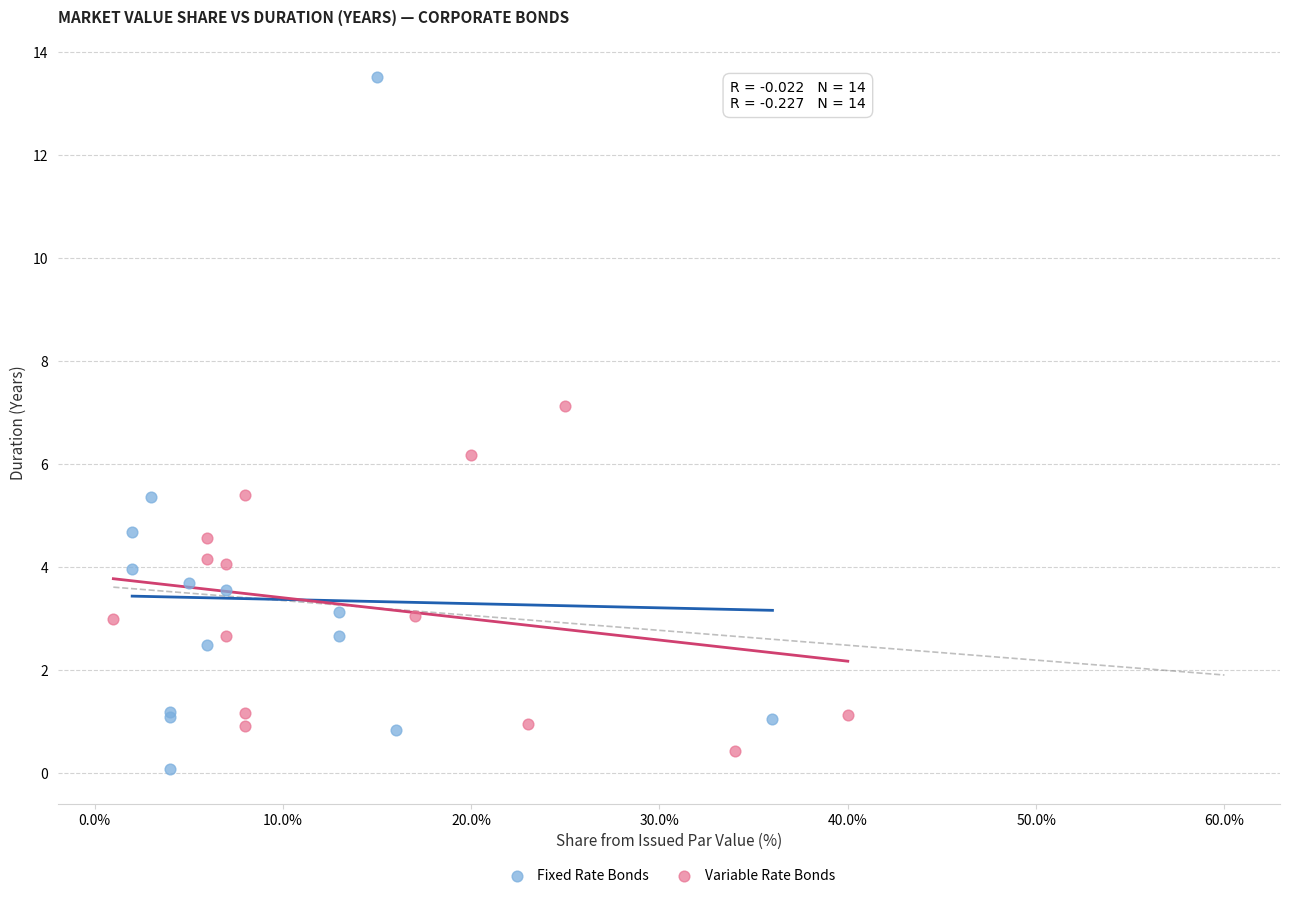

Which series contains the highest Y value?

Fixed Rate Bonds